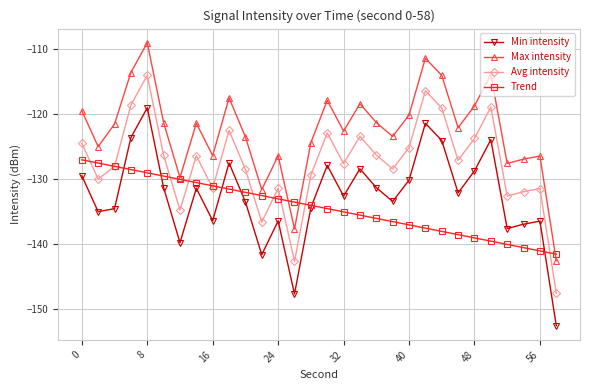

What is the lowest value of the Avg intensity series?

-147.5